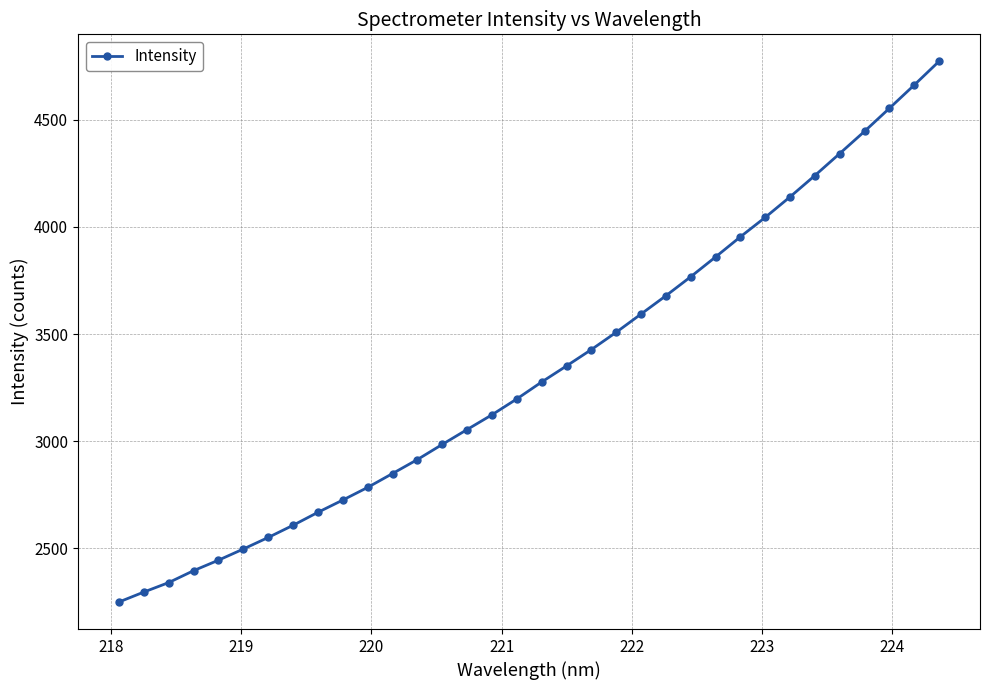

What is the difference between the maximum and minimum values?

2522.1